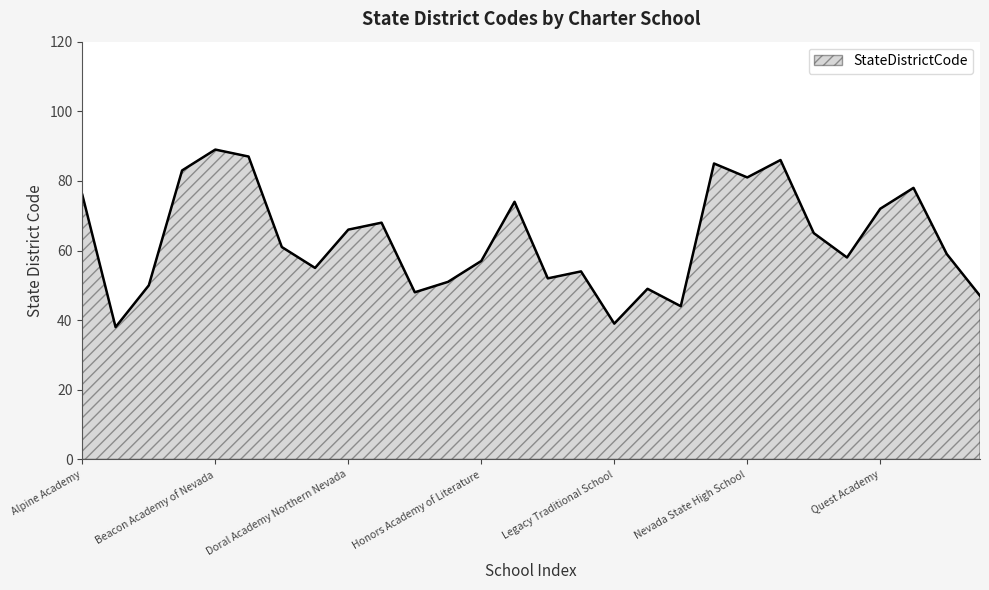

Reading left to right, what are all the values shown in this chart?

76	38	50	83	89	87	61	55	66	68	48	51	57	74	52	54	39	49	44	85	81	86	65	58	72	78	59	47